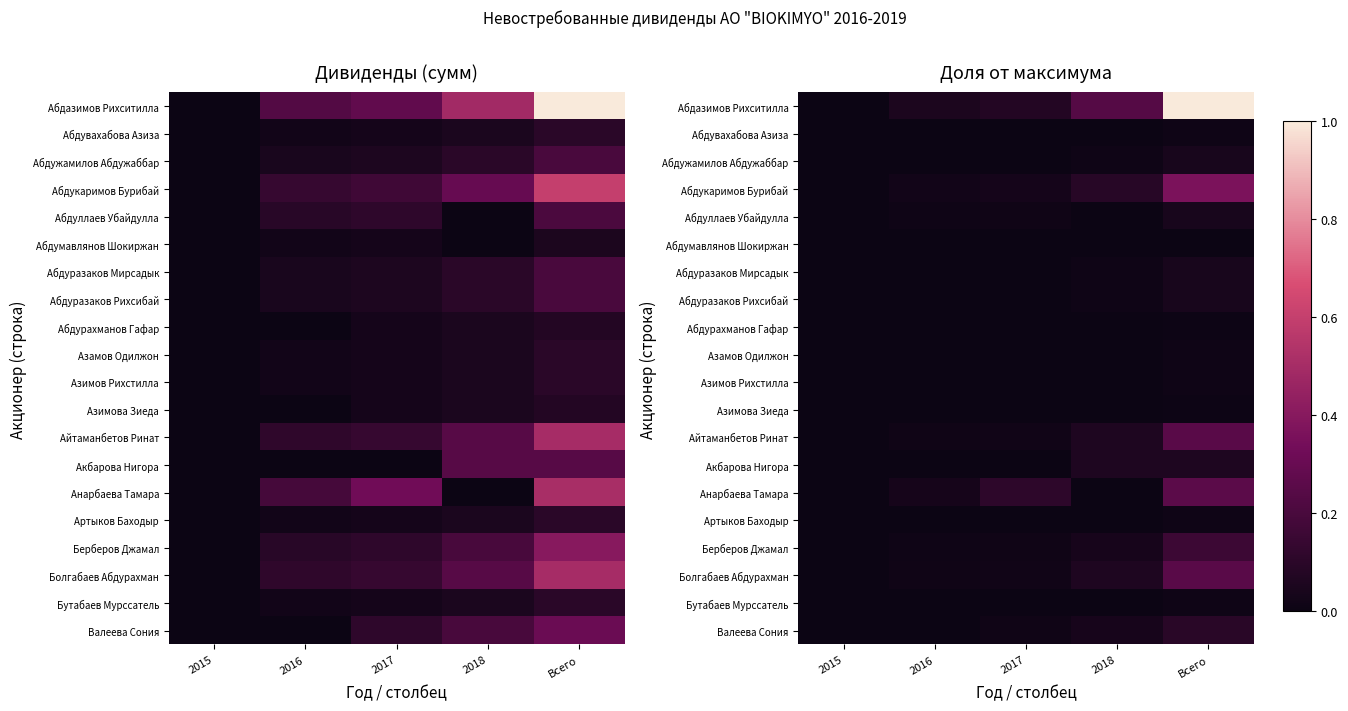

True or false: Болгабаев Абдурахман has a value of 0.1 at Всего.

False